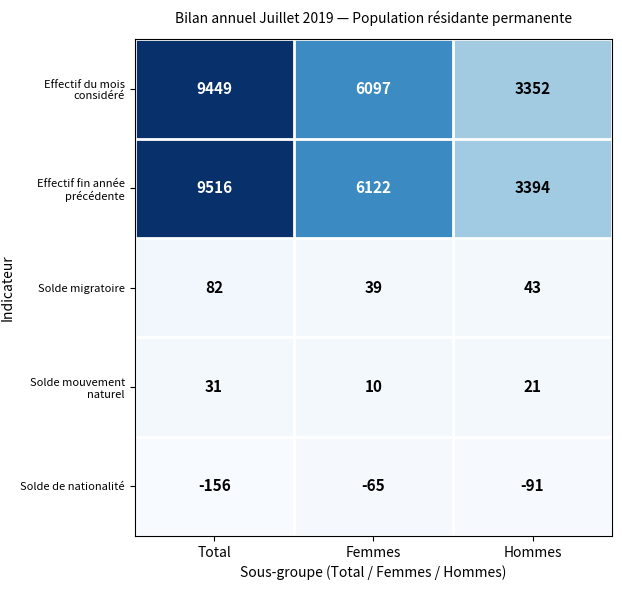

What is the sum of the Solde migratoire values at Hommes and Total?

125